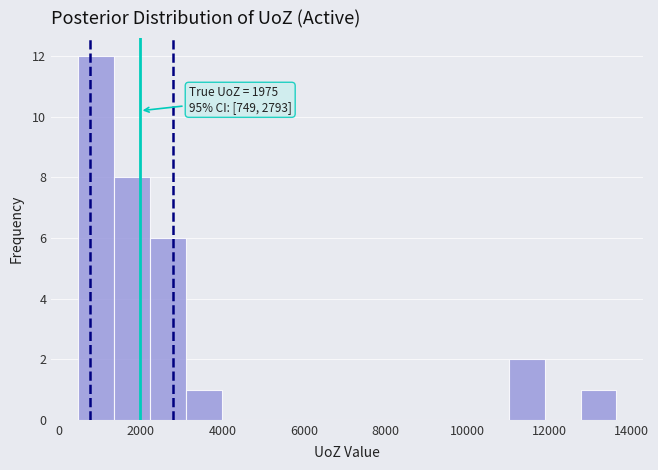

Over which range of the x-axis is the bar tallest?

400 to 1400